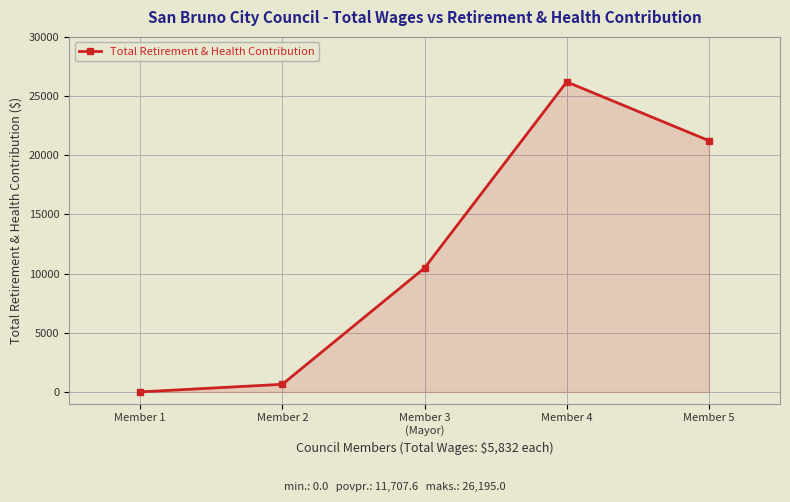

What is the sum of all values?

58538